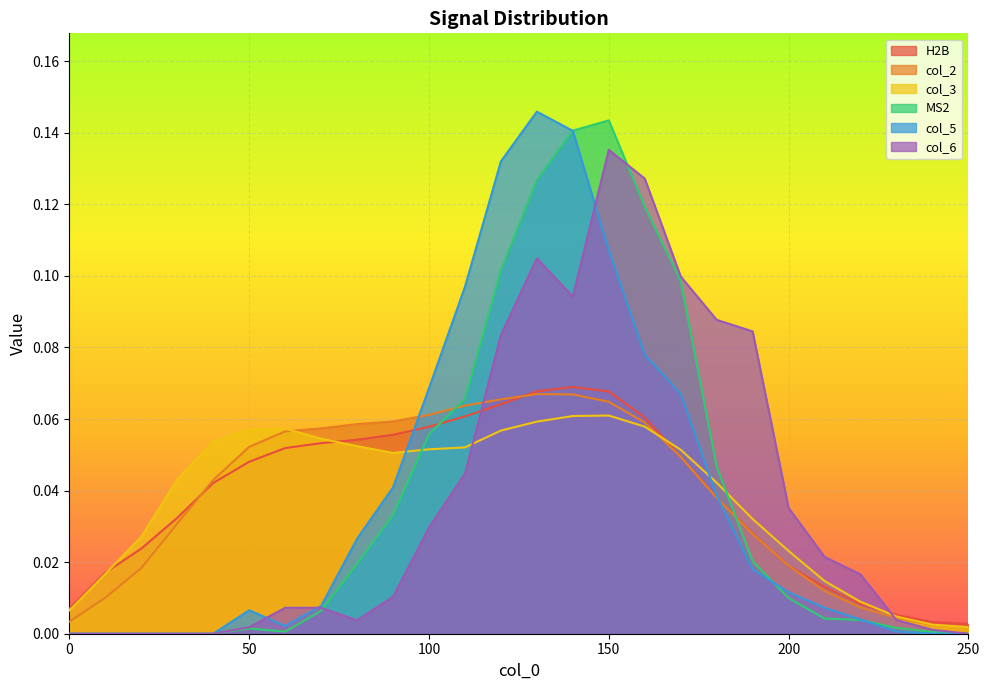

What is the difference between the second highest and minimum values in the col_6 series?

0.1